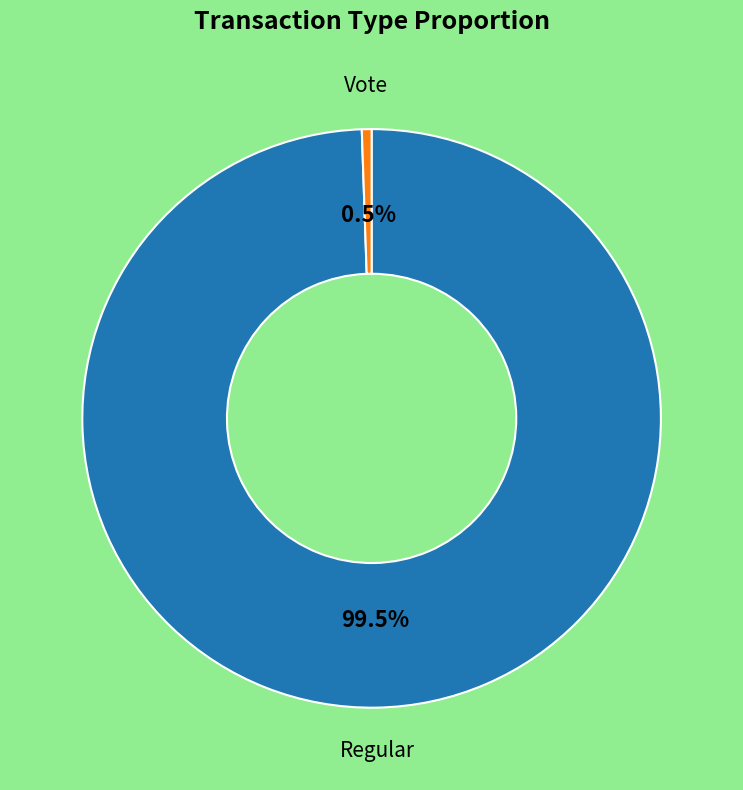

Which category has the biggest portion of the pie?

Regular